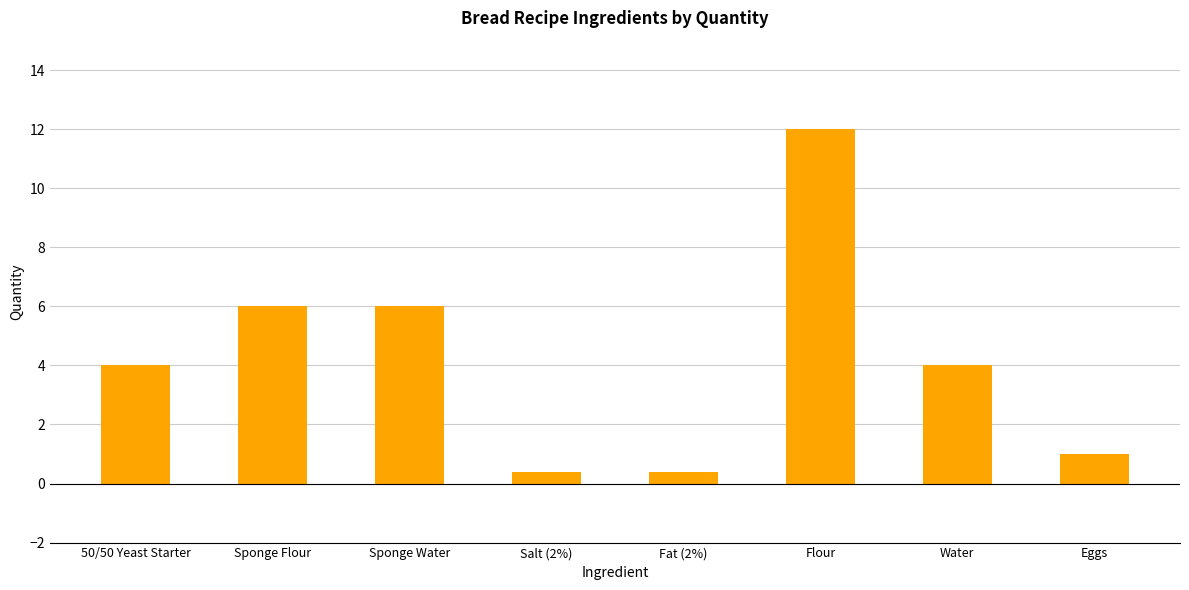

Reading left to right, transcribe all the data shown in this chart.

4.0	6.0	6.0	0.4	0.4	12.0	4.0	1.0